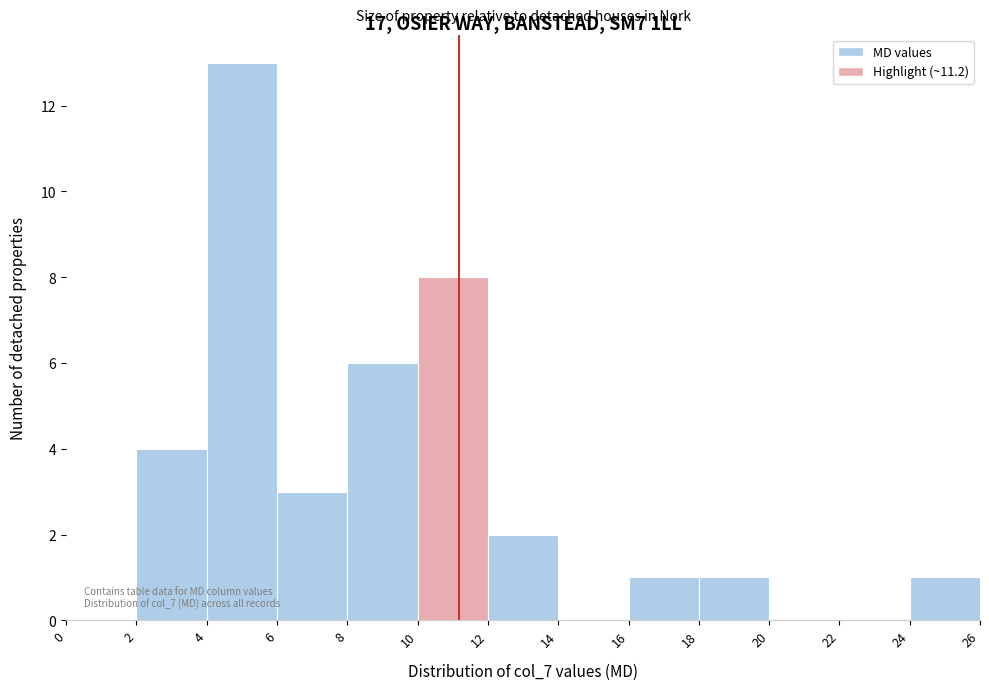

Over which range of the x-axis is the bar tallest?

4 to 6